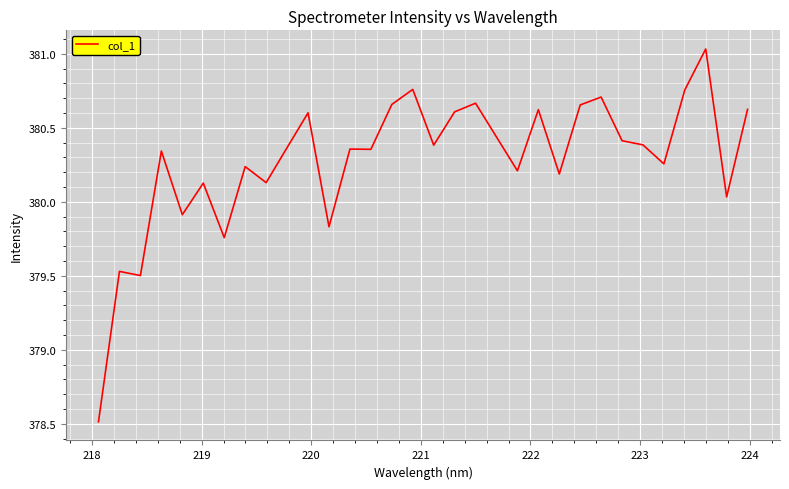

What is the minimum value shown in the chart?

378.5